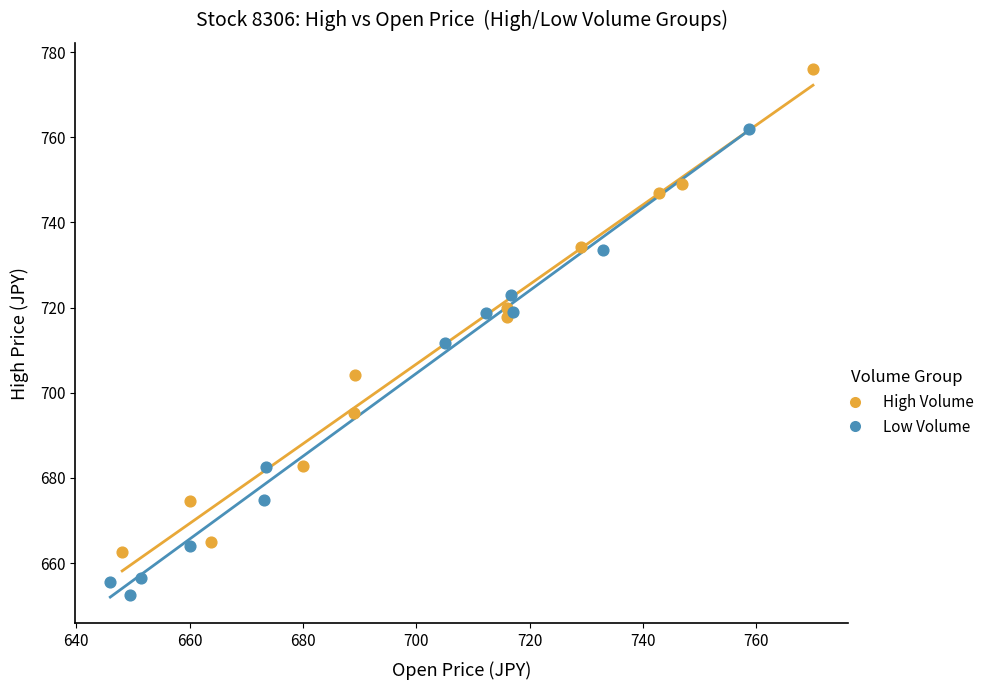

Which series reaches the maximum Y coordinate?

High Volume